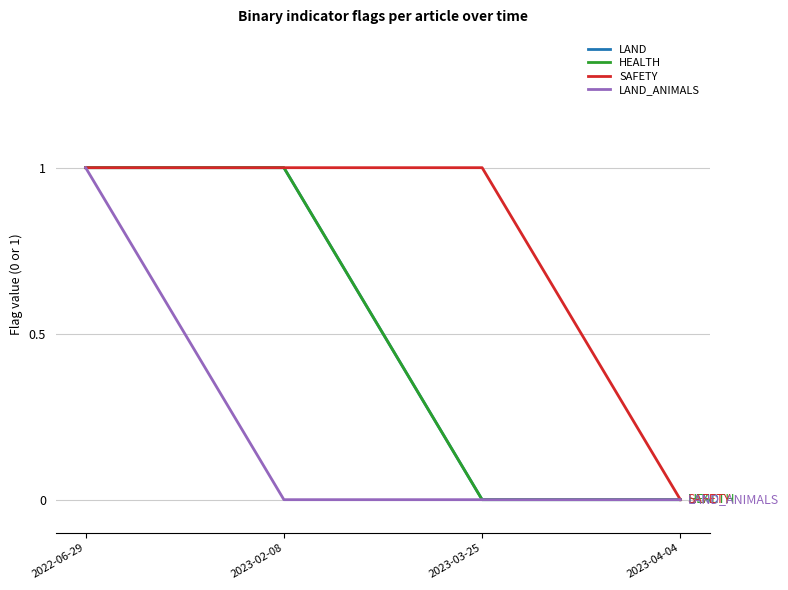

True or false: SAFETY has more than 1 points higher than both neighbors.

False